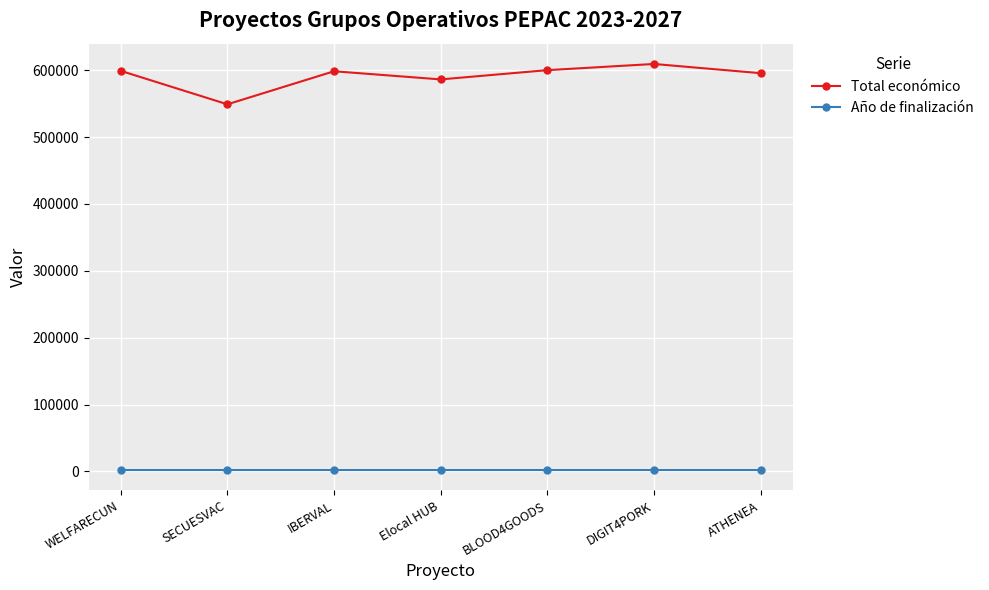

What is the average value of the Año de finalización series?

2027